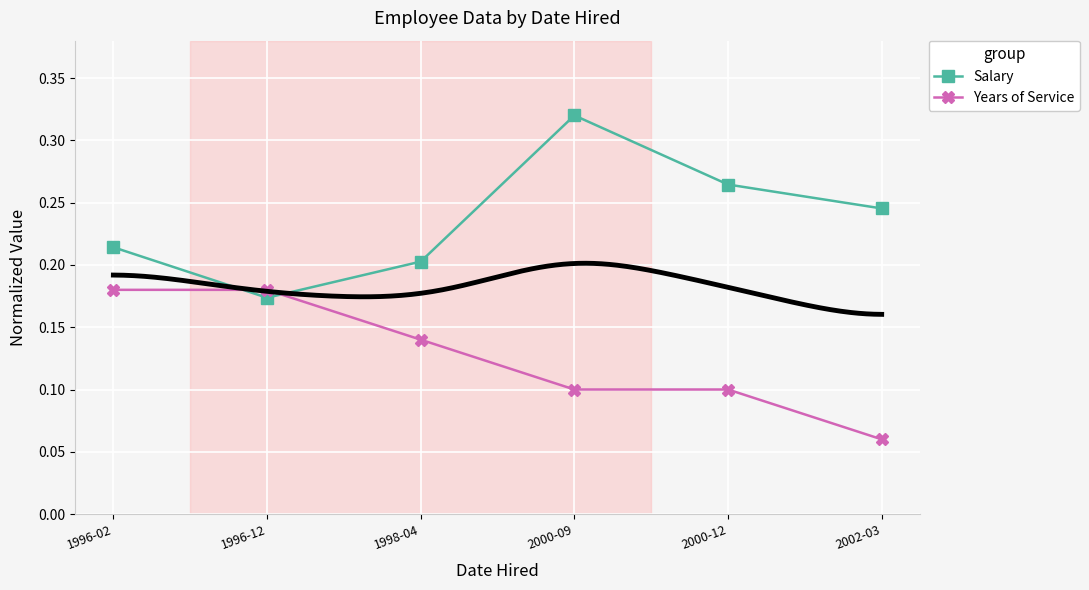

Is it true that Salary equals 0.4 at 2000-12?

False